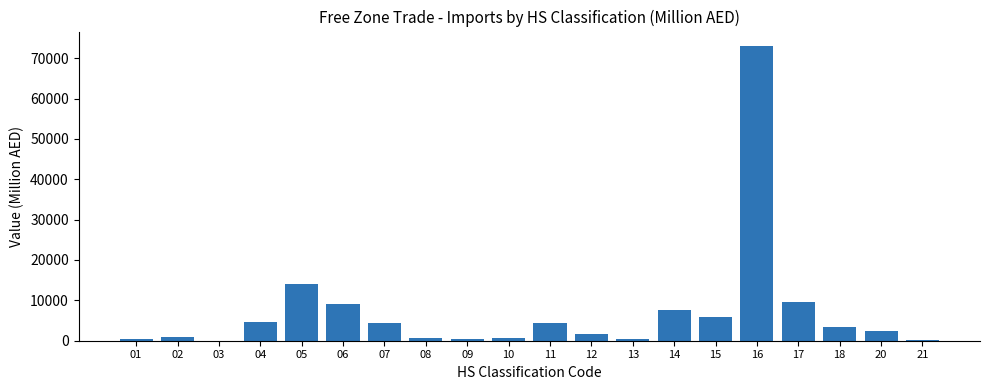

What is the sum of all values?

143575.6